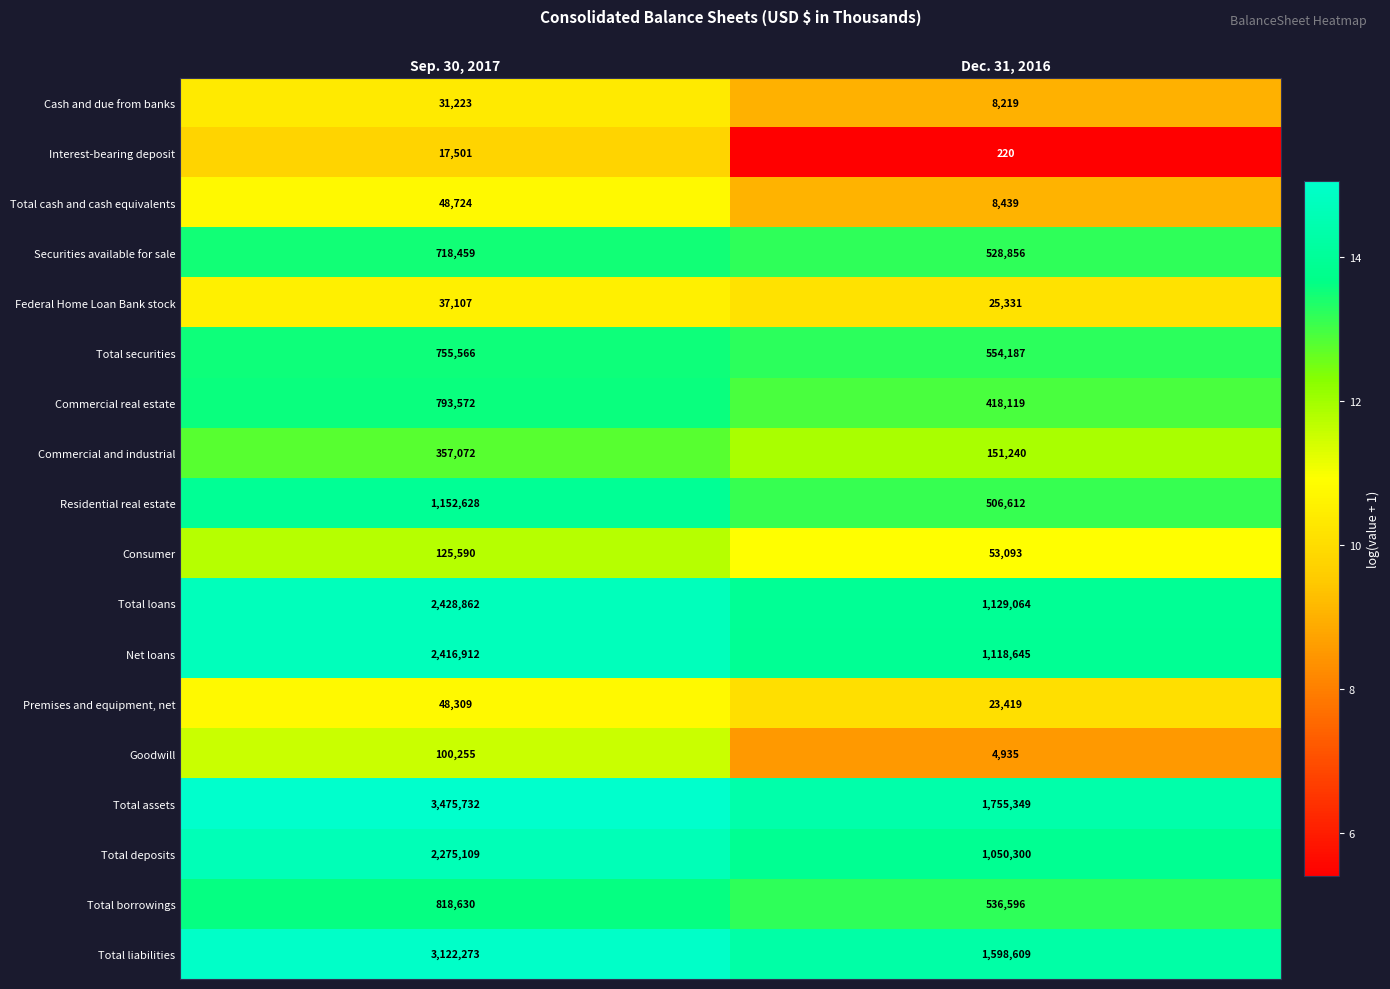

True or false: Cash and due from banks has a value of 31223 at Sep. 30, 2017.

True